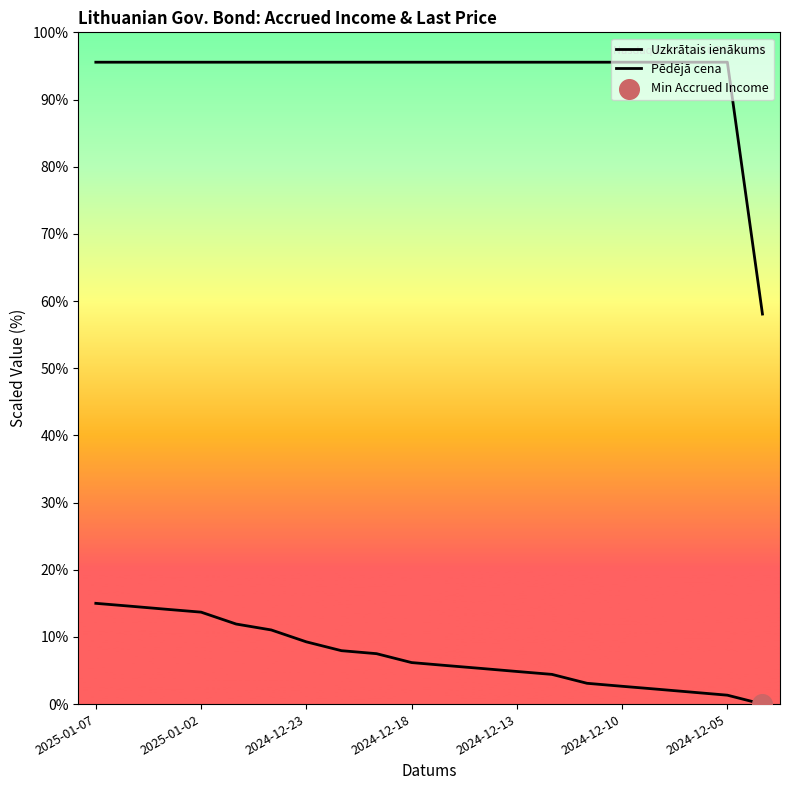

Which series has the largest total across all categories?

Pēdējā cena